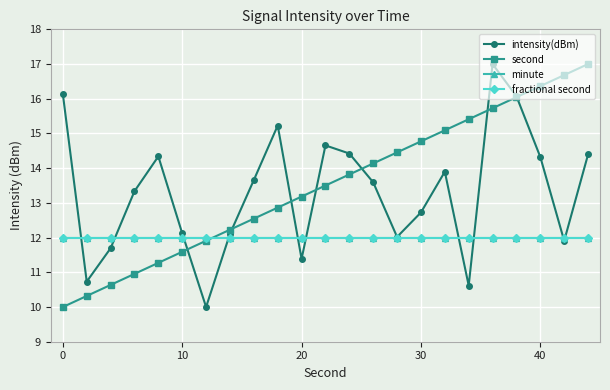

Which series has the widest spread of values?

intensity(dBm)